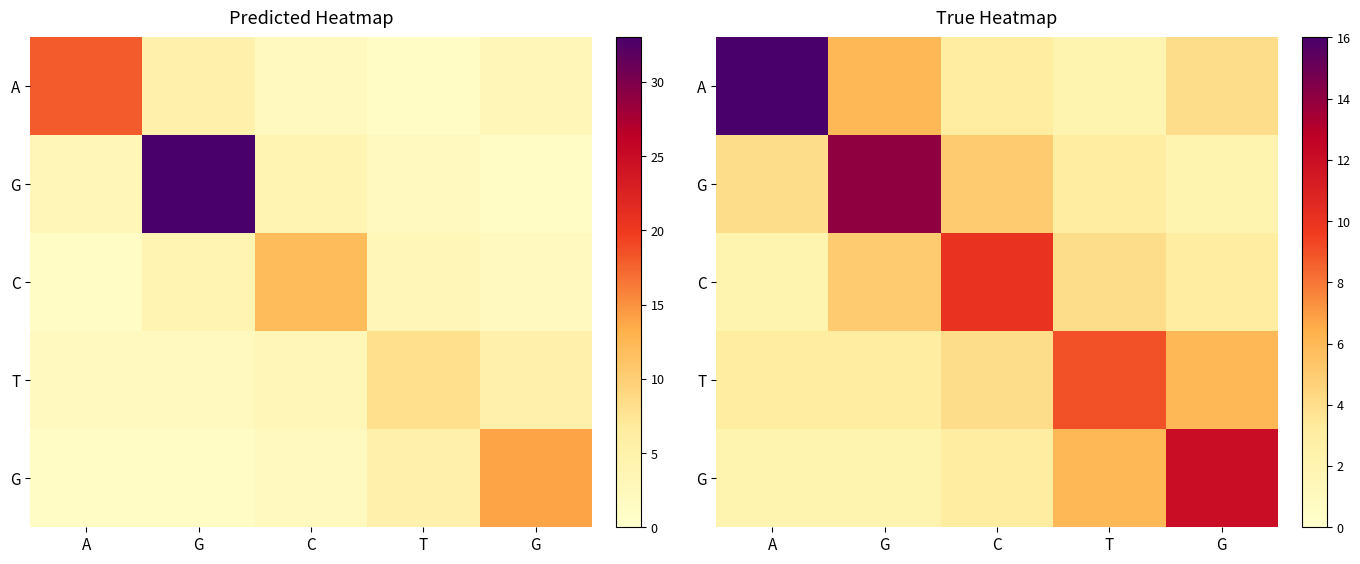

At which category is the sum across all series the highest?

G